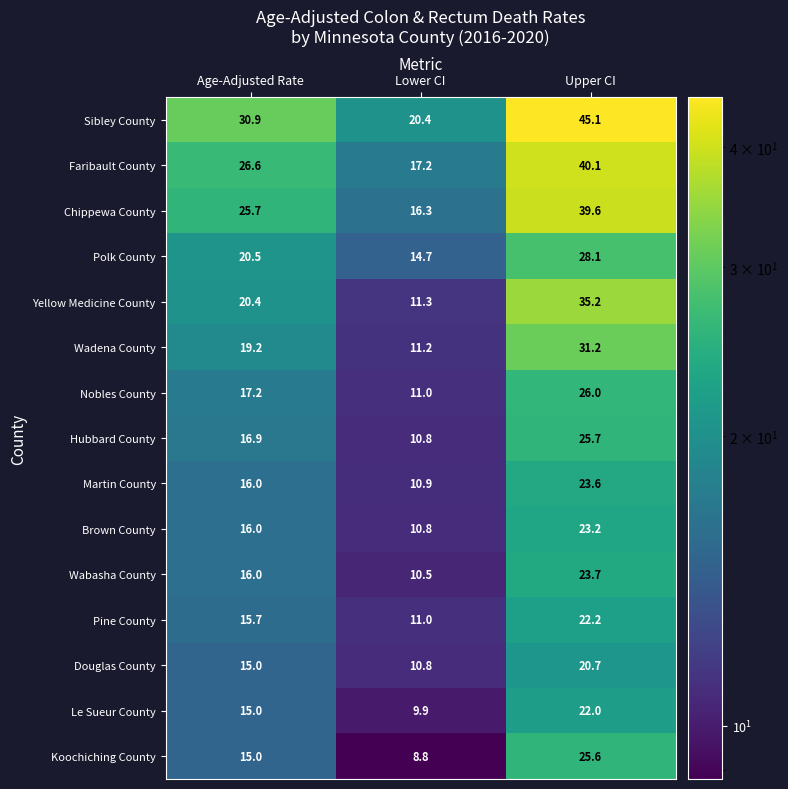

Which series has the largest total across all categories?

Sibley County